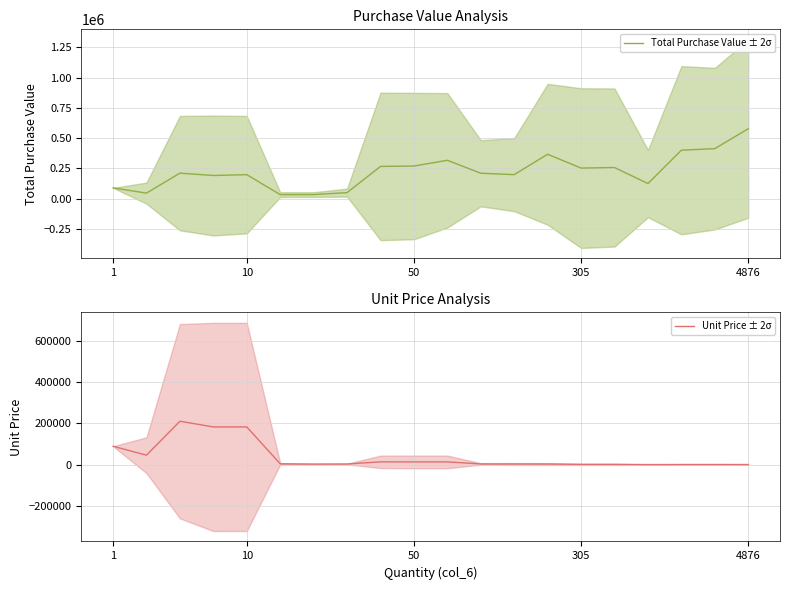

The value of Total Purchase Value ± 2σ at 305 is 252562.4. True or false?

True